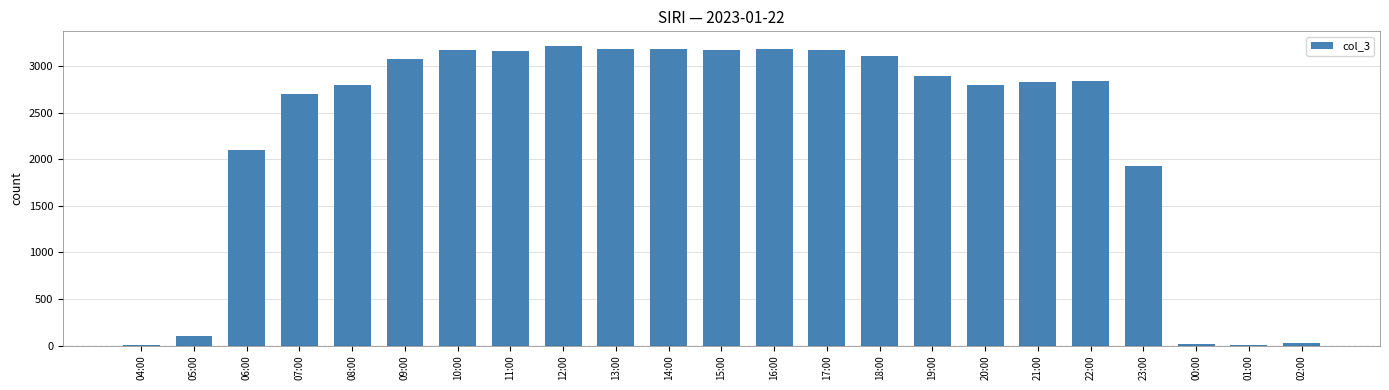

True or false: the data shows 702 at 09:00.

False